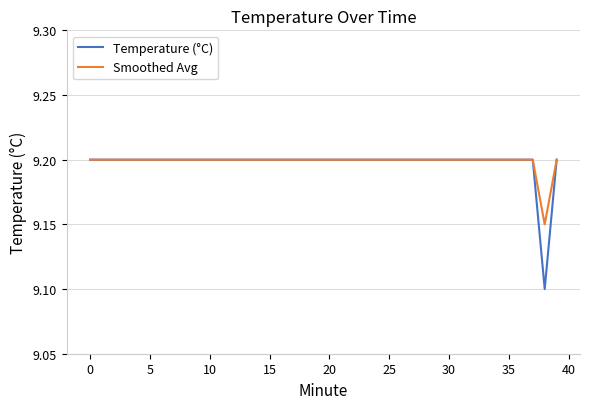

What is the minimum value shown in the chart?

9.1